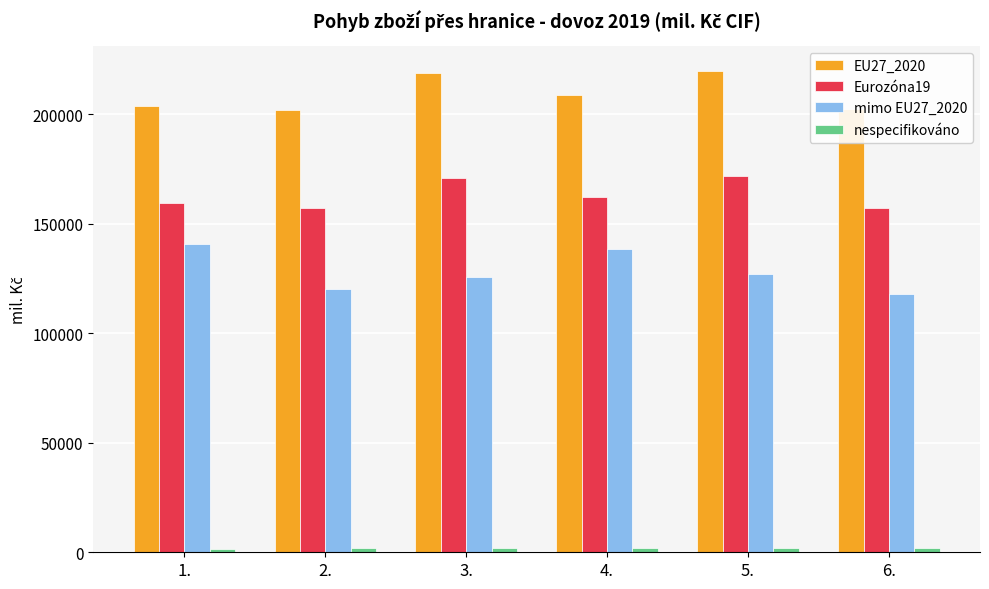

What is the greatest value displayed?

219893